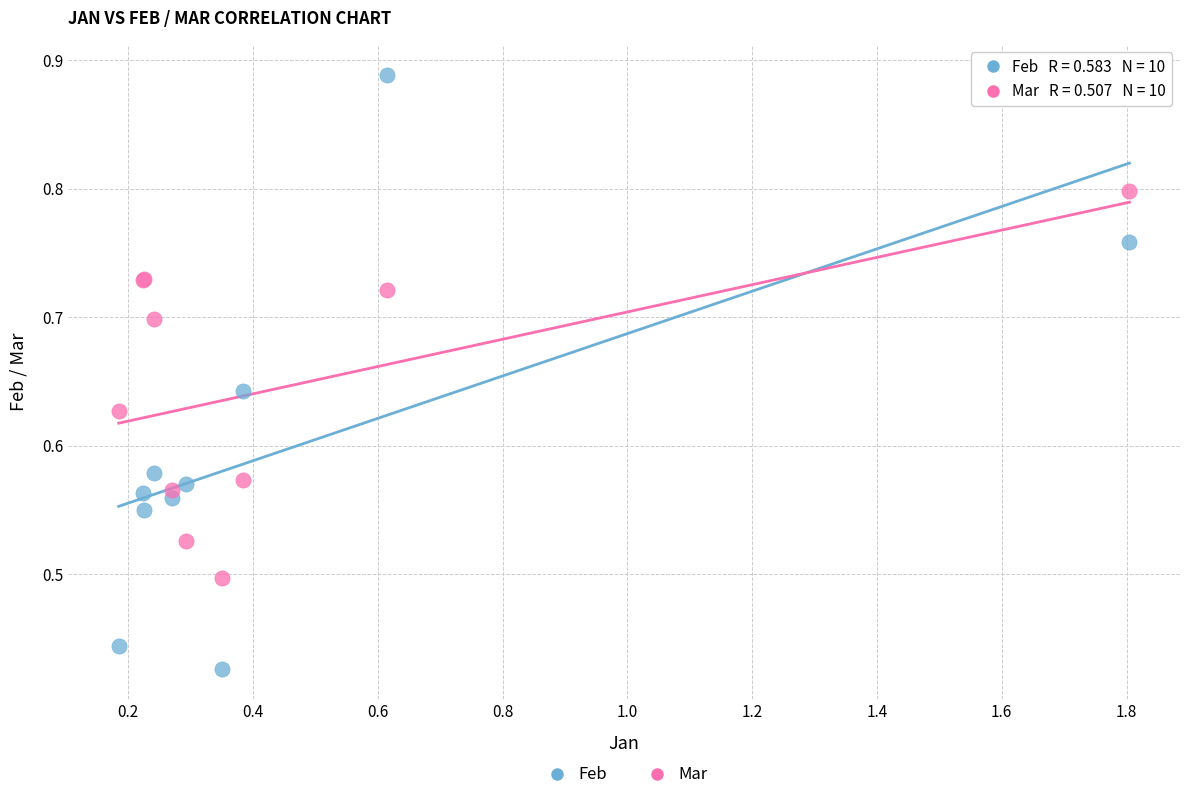

Which series reaches the maximum Y coordinate?

Feb